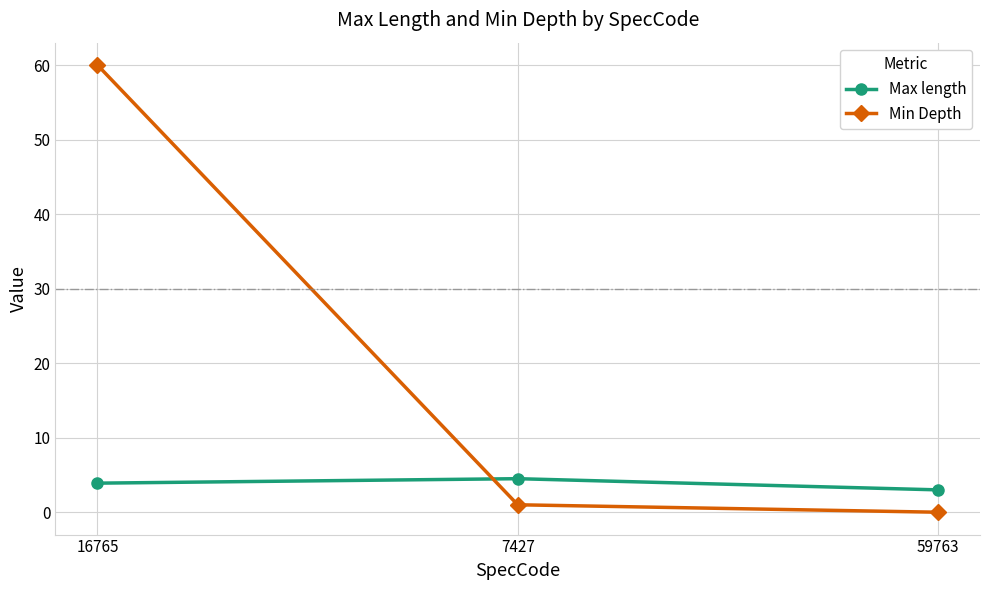

List the series in order of their peak value, lowest first.

Max length, Min Depth